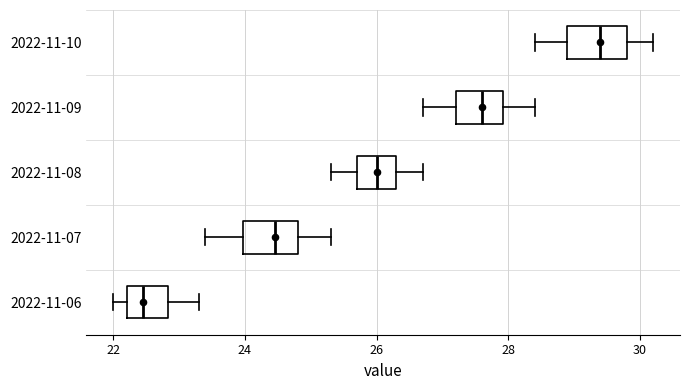

Where is the right edge of the box for 2022-11-09 on the x-axis? The values are not printed on the chart, so give them approximately, as read against the axis.

28.0